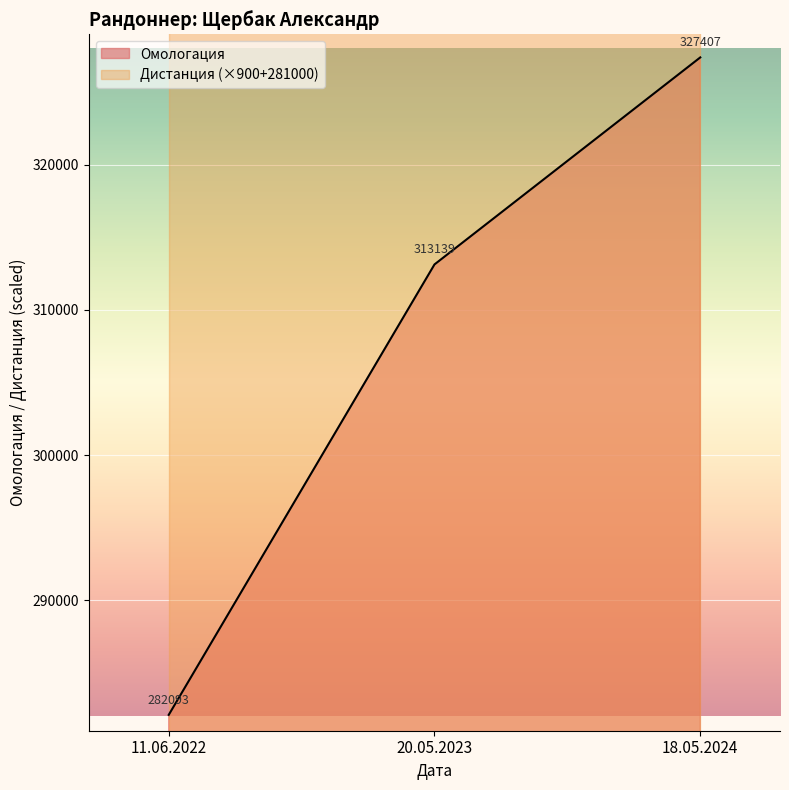

What is the sum of all values?

922639